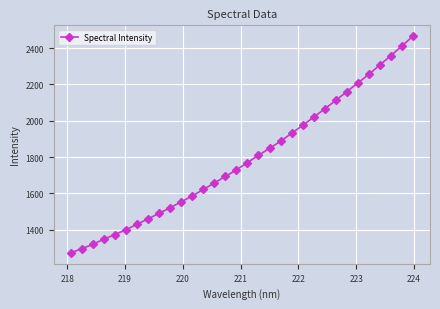

What is the value of the 26th point from the left?

2160.1